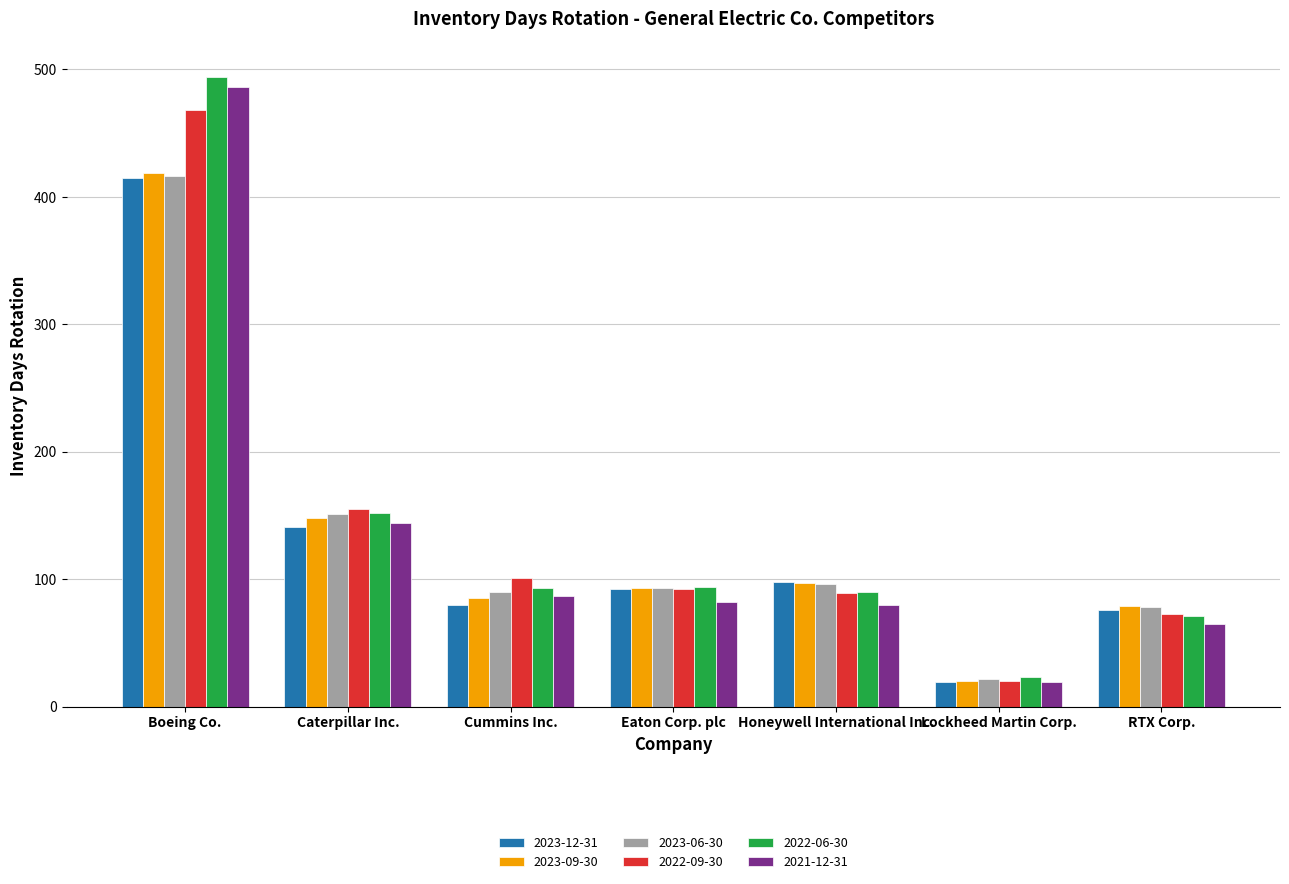

At which category is the sum across all series the highest?

Boeing Co.